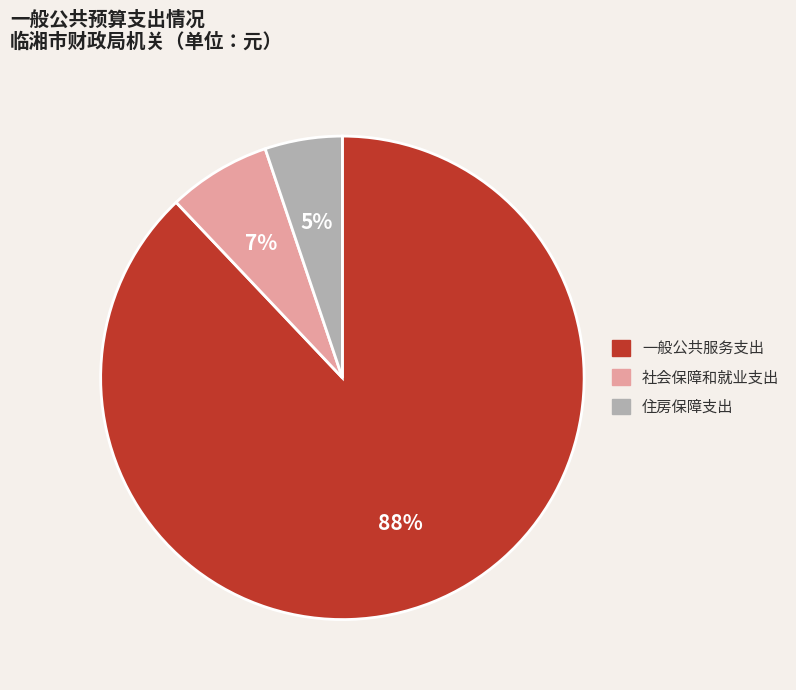

To the nearest percent, what portion does 社会保障和就业支出 represent?

7%